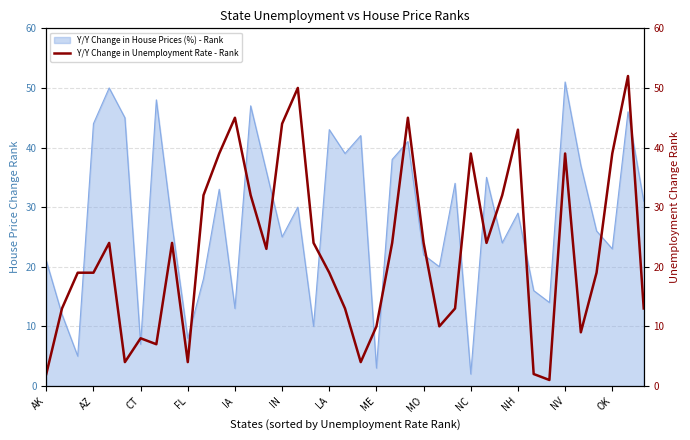

Is it true that Y/Y Change in House Prices (%) - Rank equals 13 at IA?

True